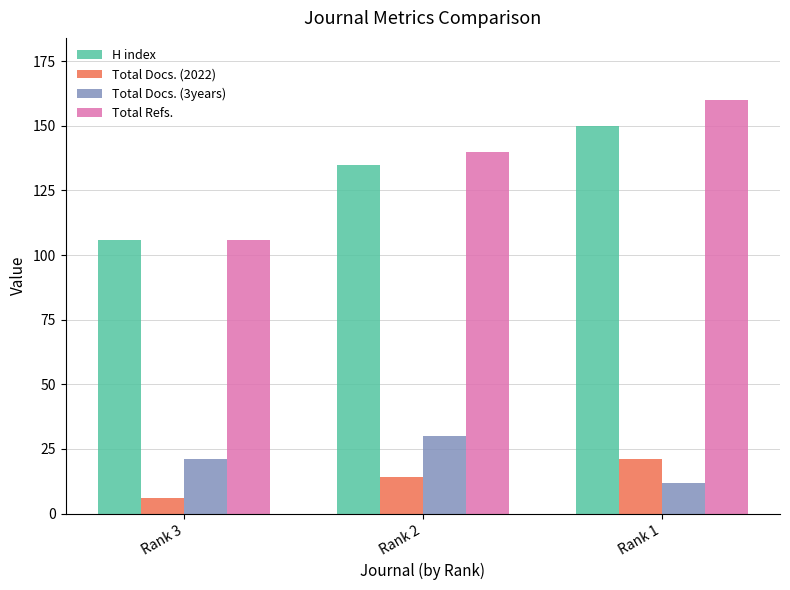

What is the value of the Total Refs. bar at the 3rd from the left?

160